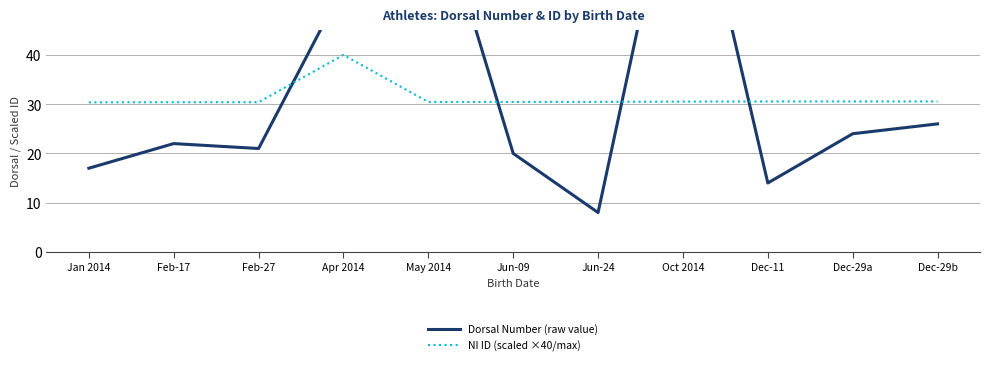

Reading left to right, extract all data points from this chart.

Dorsal Number (raw value): 17.0	22.0	21.0	54.0	77.0	20.0	8.0	88.0	14.0	24.0	26.0
NI ID (scaled ×40/max): 30.4	30.4	30.4	40.0	30.4	30.5	30.5	30.5	30.6	30.6	30.6